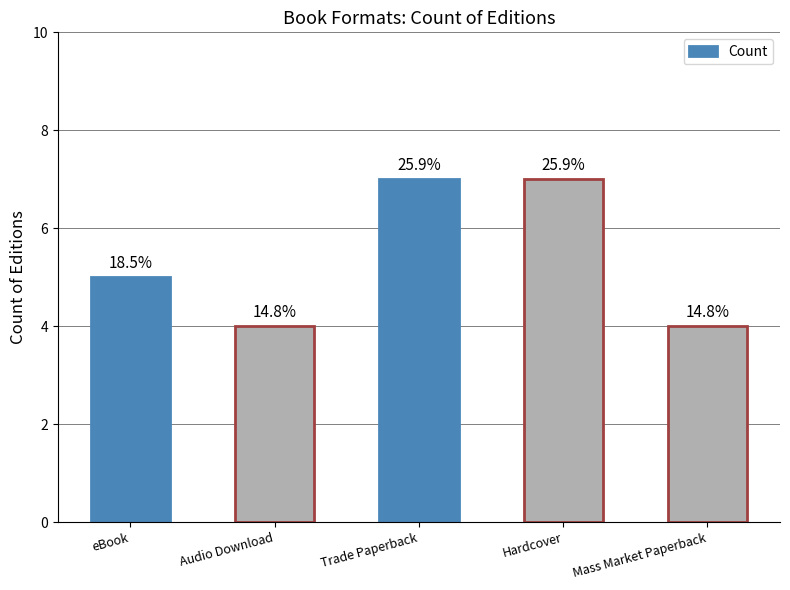

Where is the data nearest to the value 5?

eBook